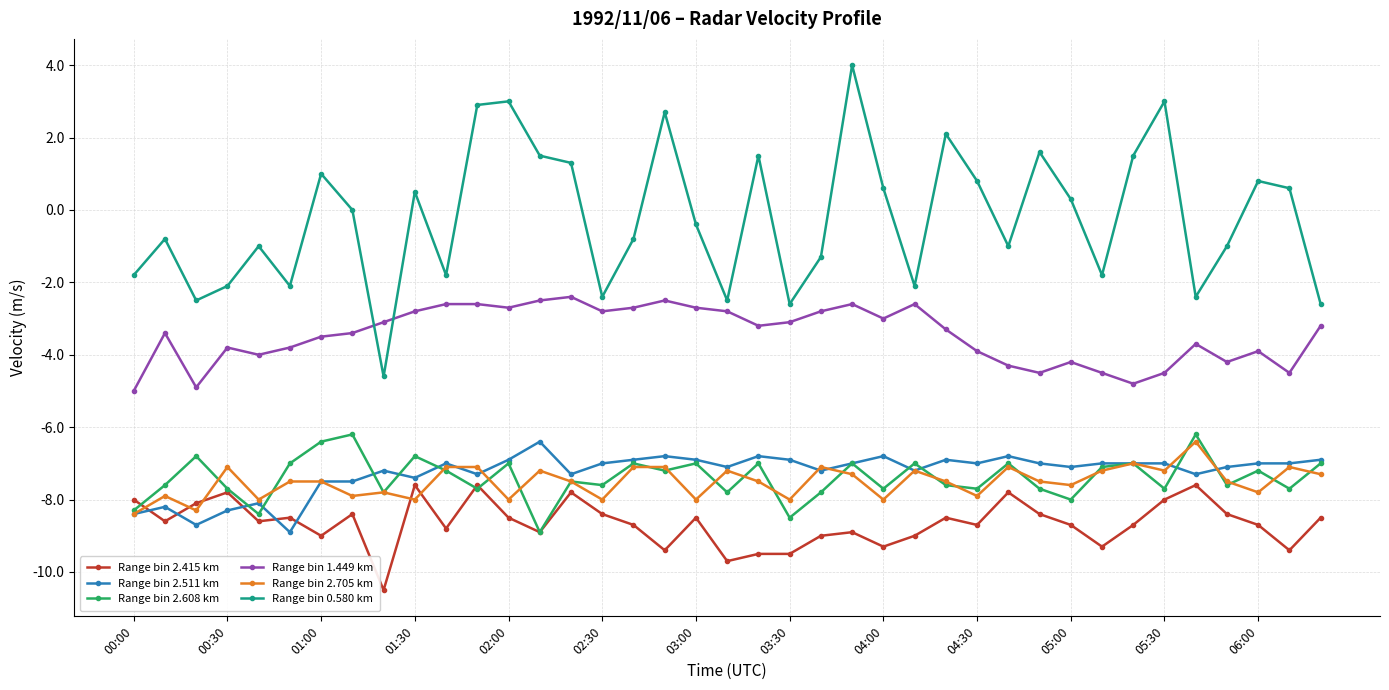

After their last crossing, which series has the higher values: Range bin 1.449 km or Range bin 0.580 km?

Range bin 0.580 km